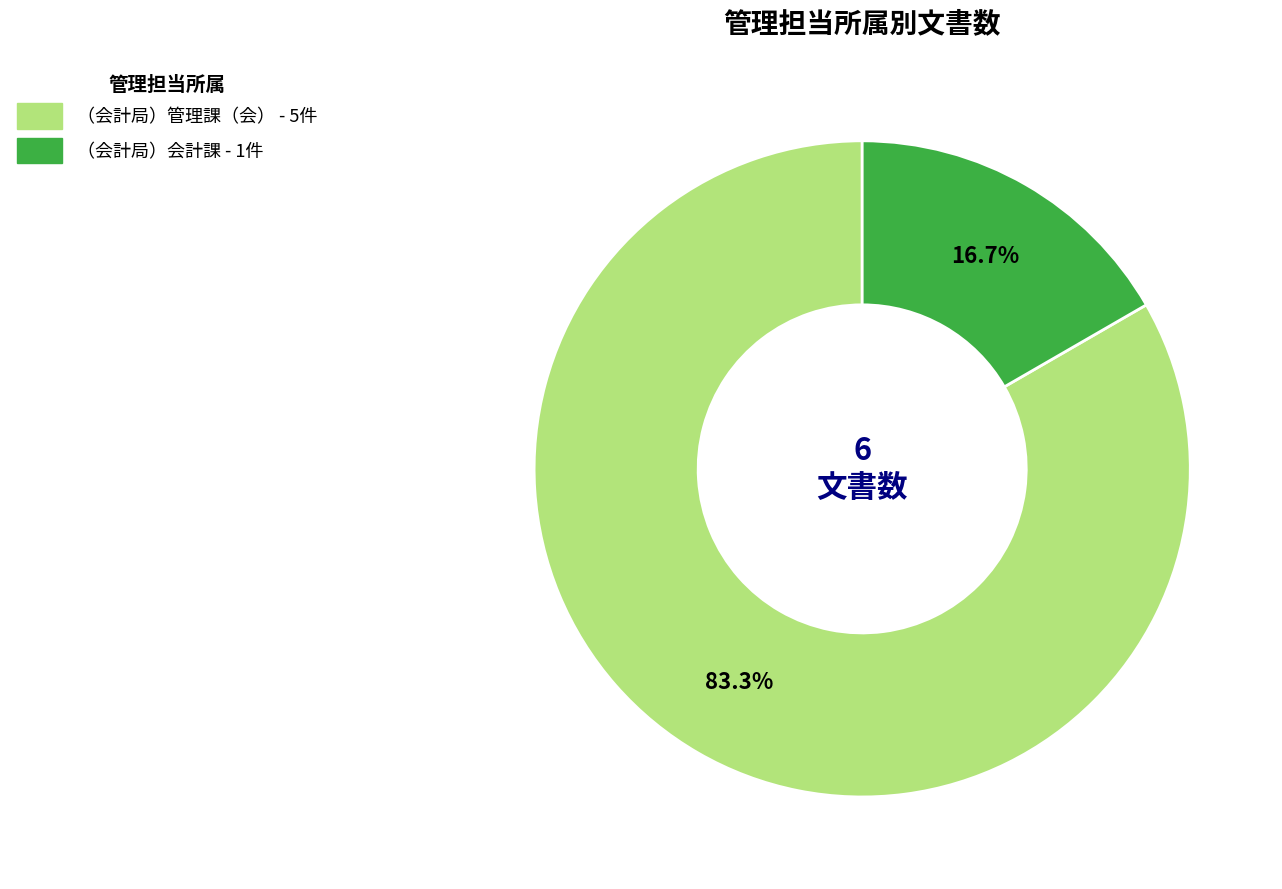

Does （会計局）会計課 account for over 50% of the chart?

No